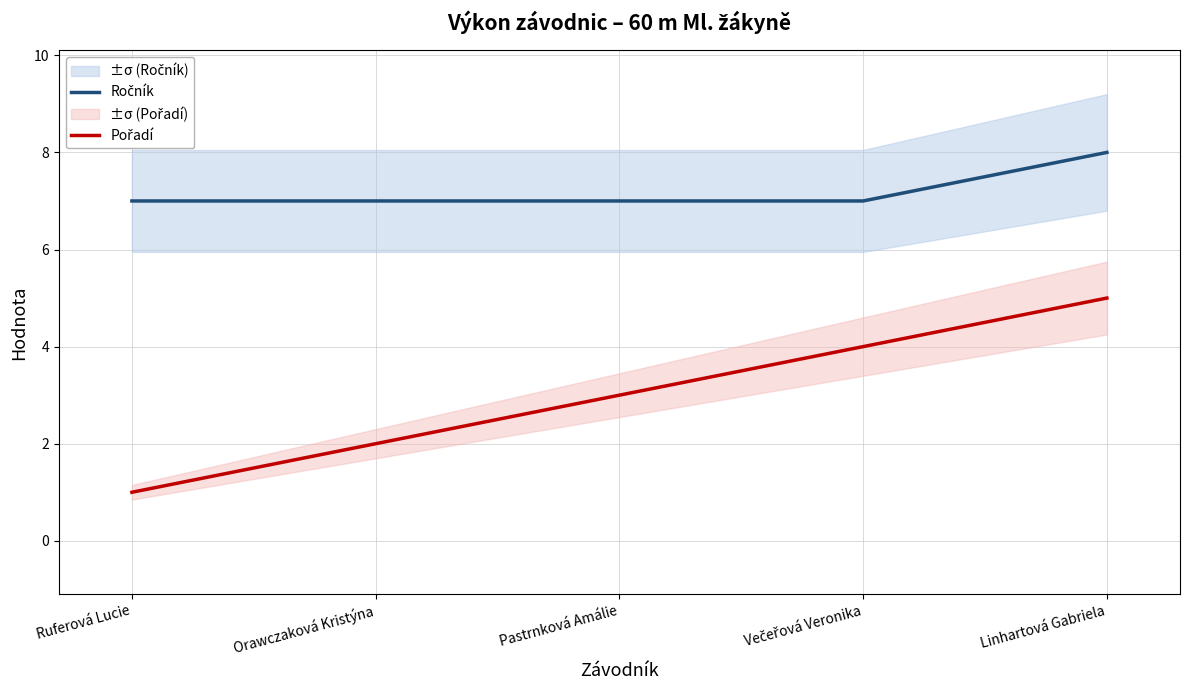

At which label is Ročník closest to 7?

Ruferová Lucie